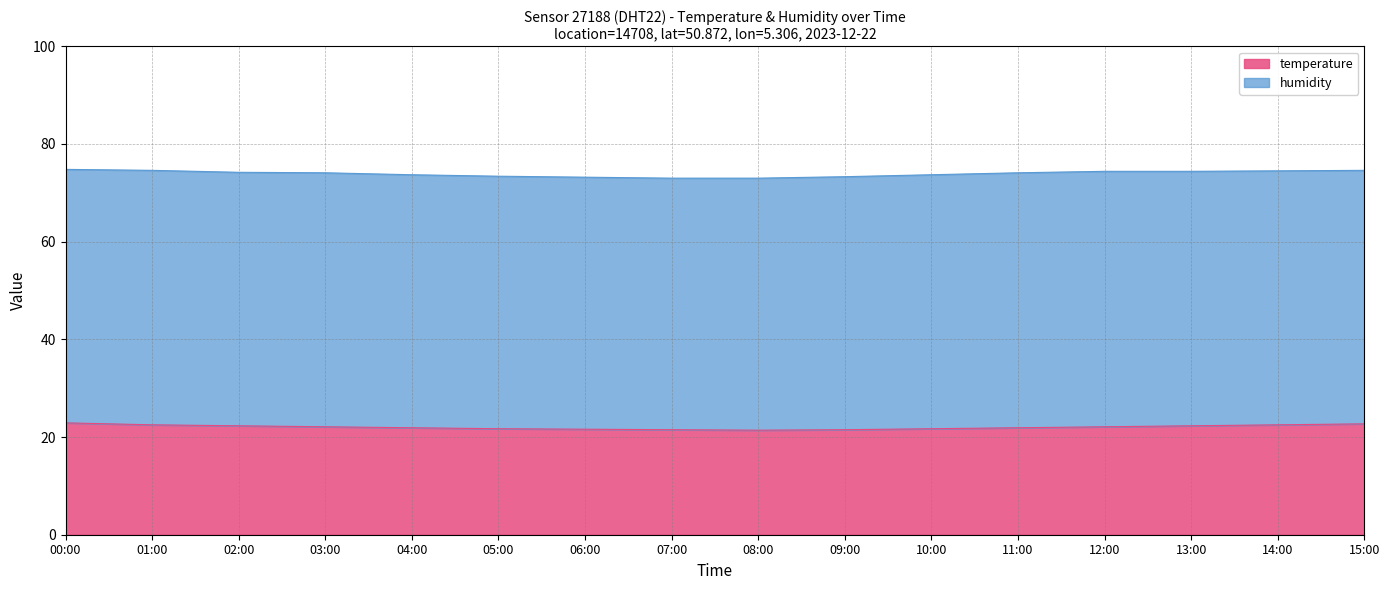

Between 12:00 and 13:00, which is larger?

13:00